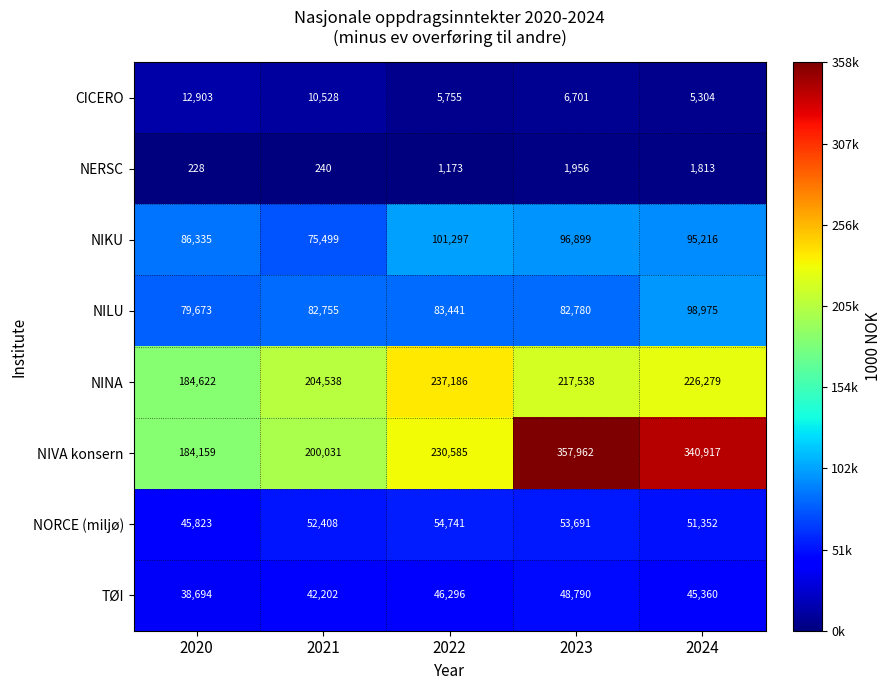

Rank the series at 2021 from lowest to highest value.

NERSC, CICERO, TØI, NORCE (miljø), NIKU, NILU, NIVA konsern, NINA